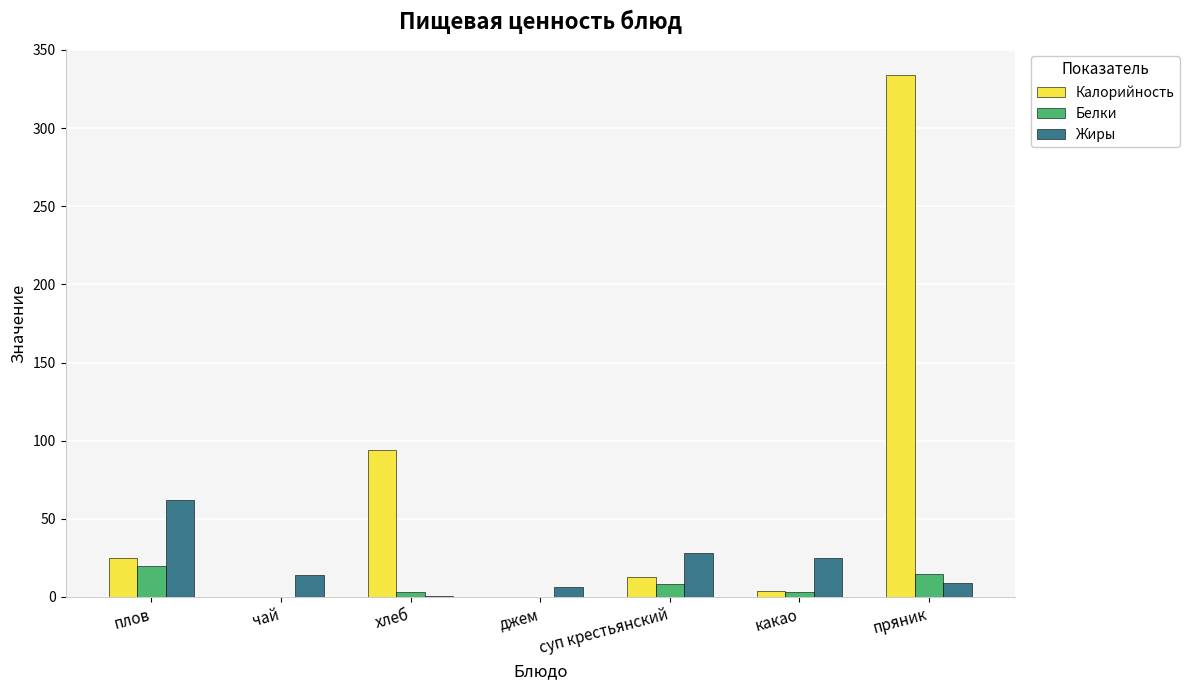

Between плов and джем, which series saw the biggest shift?

Жиры